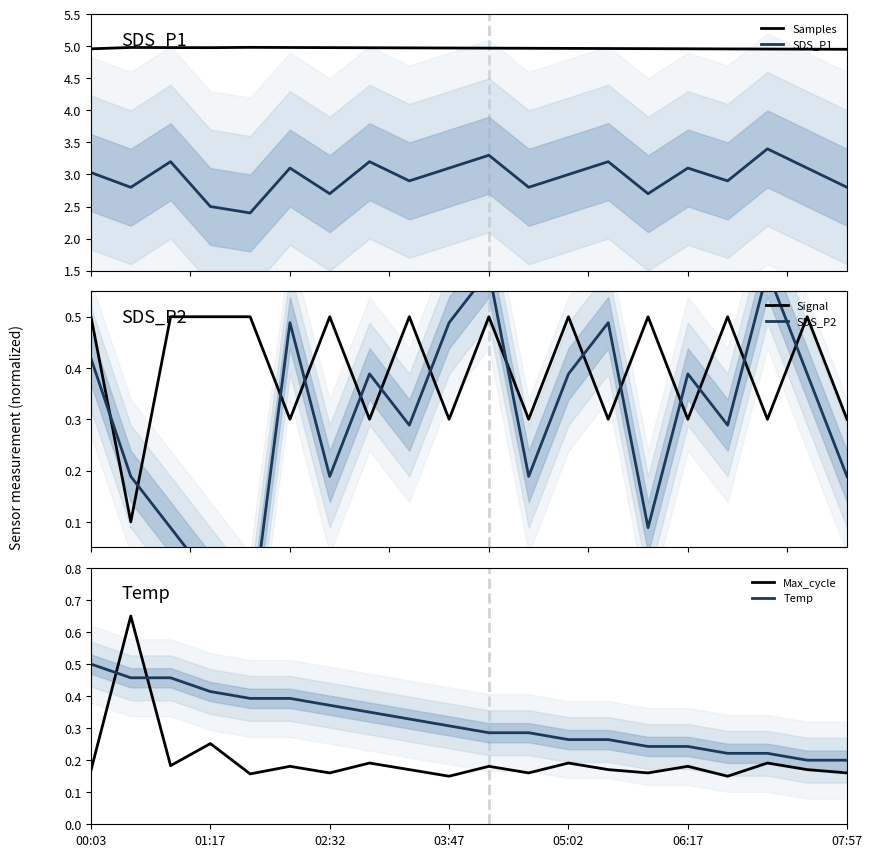

True or false: Samples and Max_cycle intersect in this chart.

False